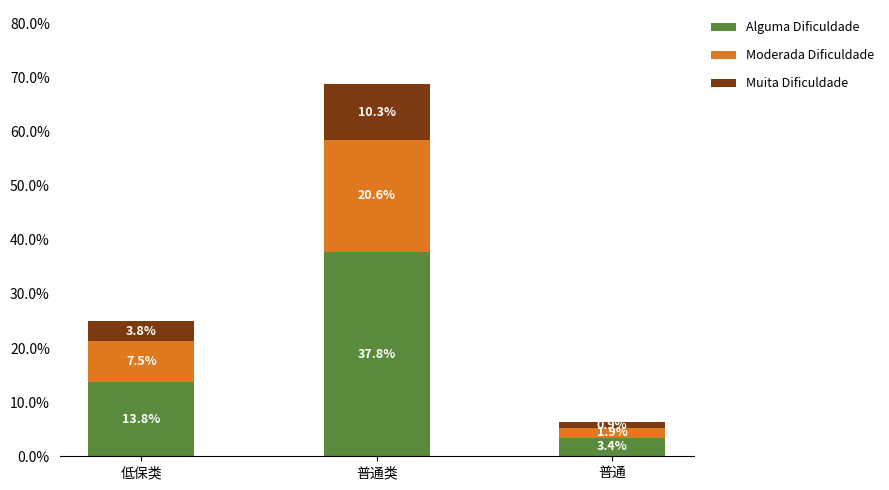

What is the average value of the Alguma Dificuldade series?

18.3